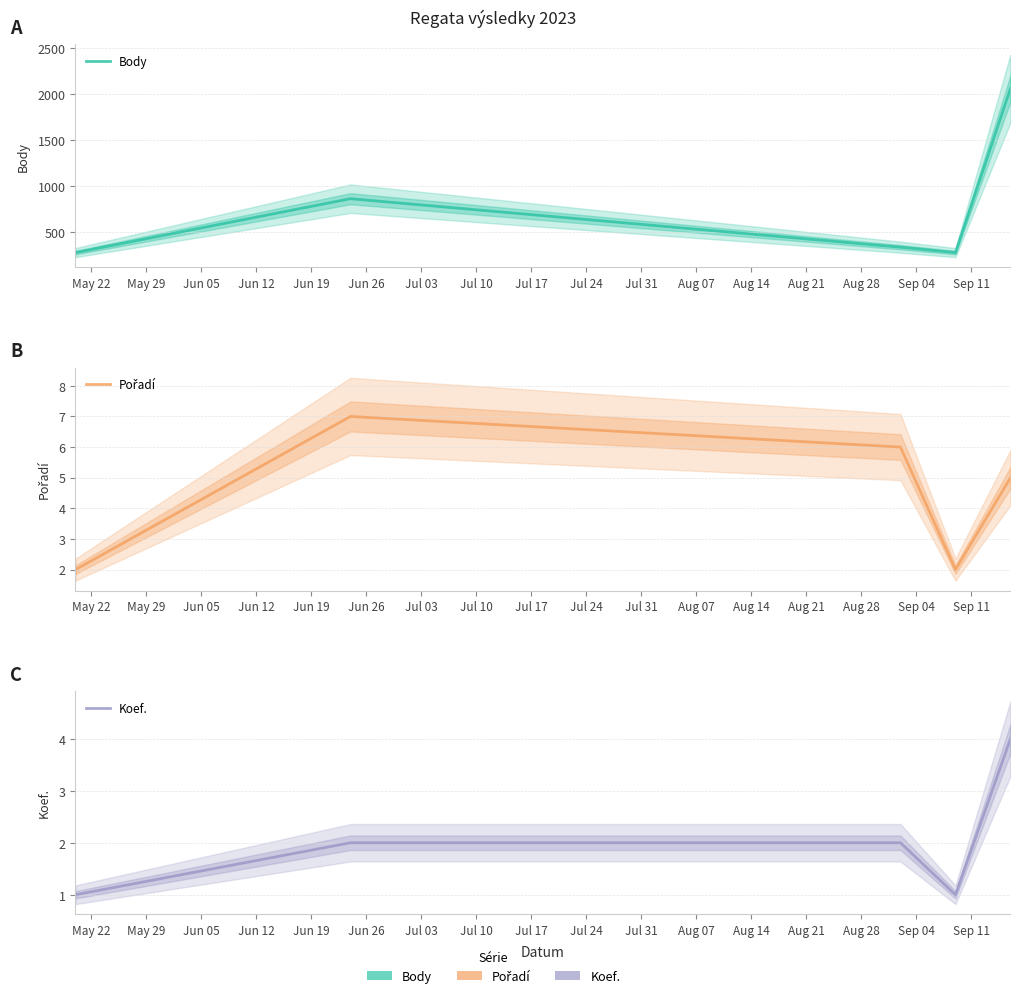

What is the sum of all Koef. values?

10